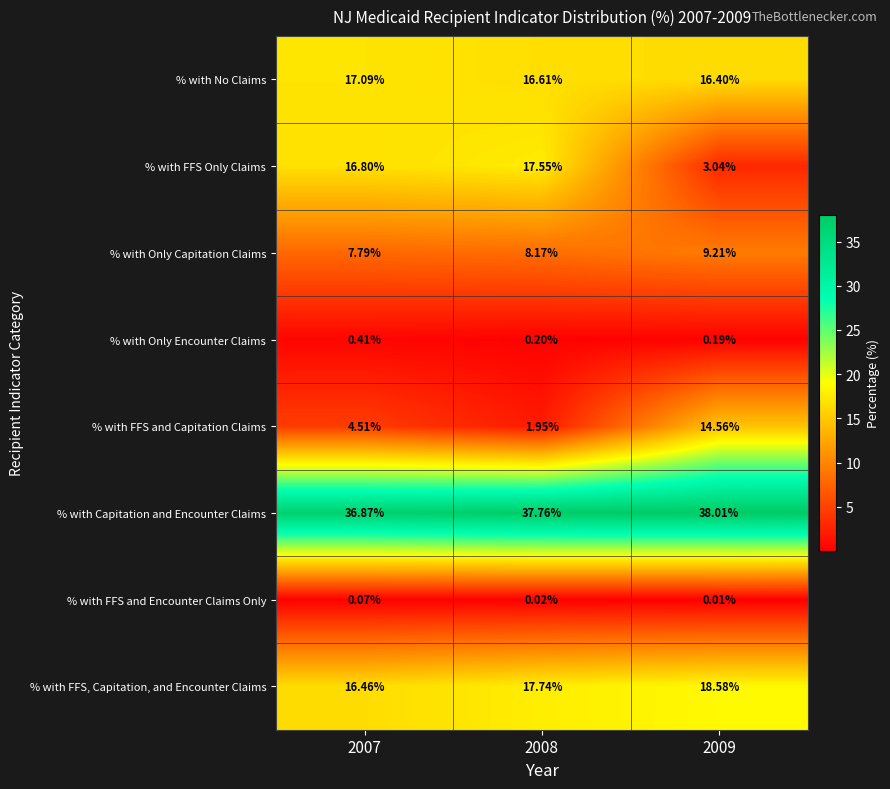

List the series in order of their peak value, highest first.

% with Capitation and Encounter Claims, % with FFS, Capitation, and Encounter Claims, % with FFS Only Claims, % with No Claims, % with FFS and Capitation Claims, % with Only Capitation Claims, % with Only Encounter Claims, % with FFS and Encounter Claims Only